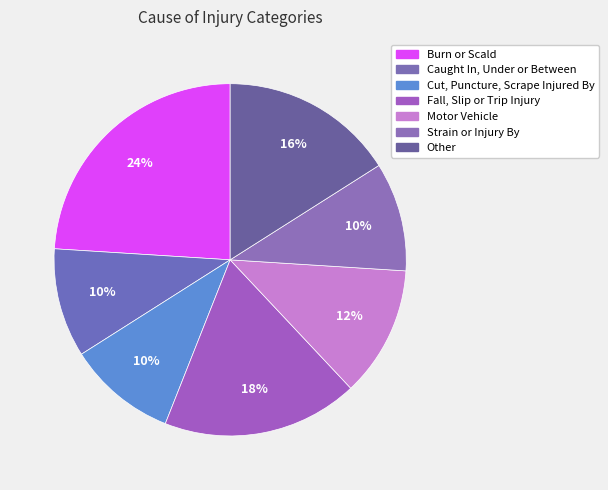

Does any single category account for the majority?

No